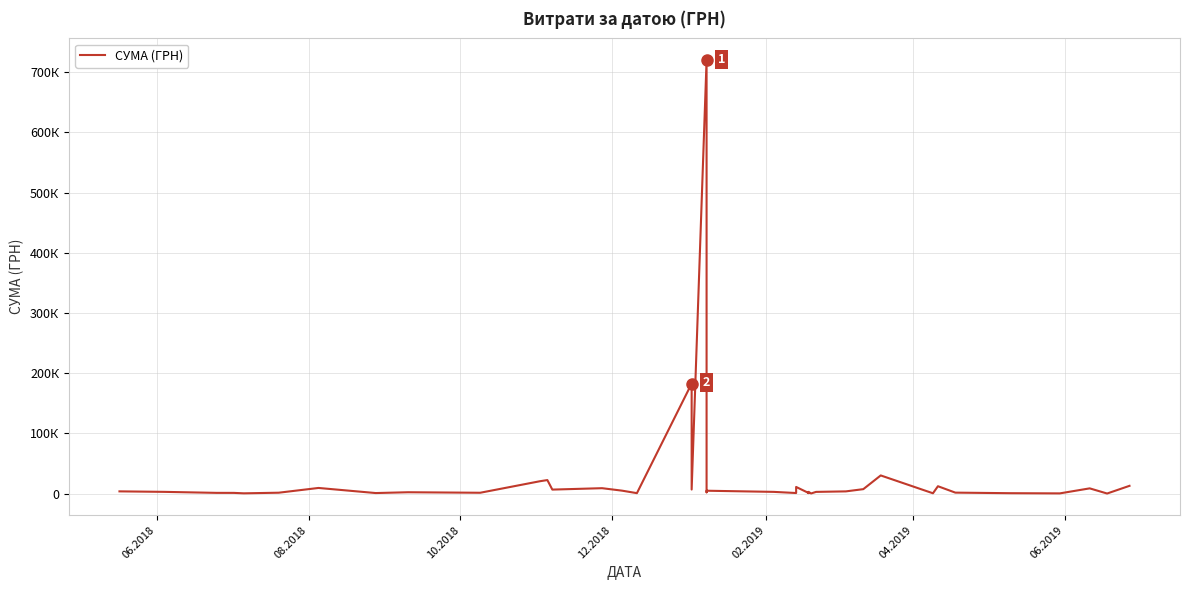

How many data points are less than 2989?

20